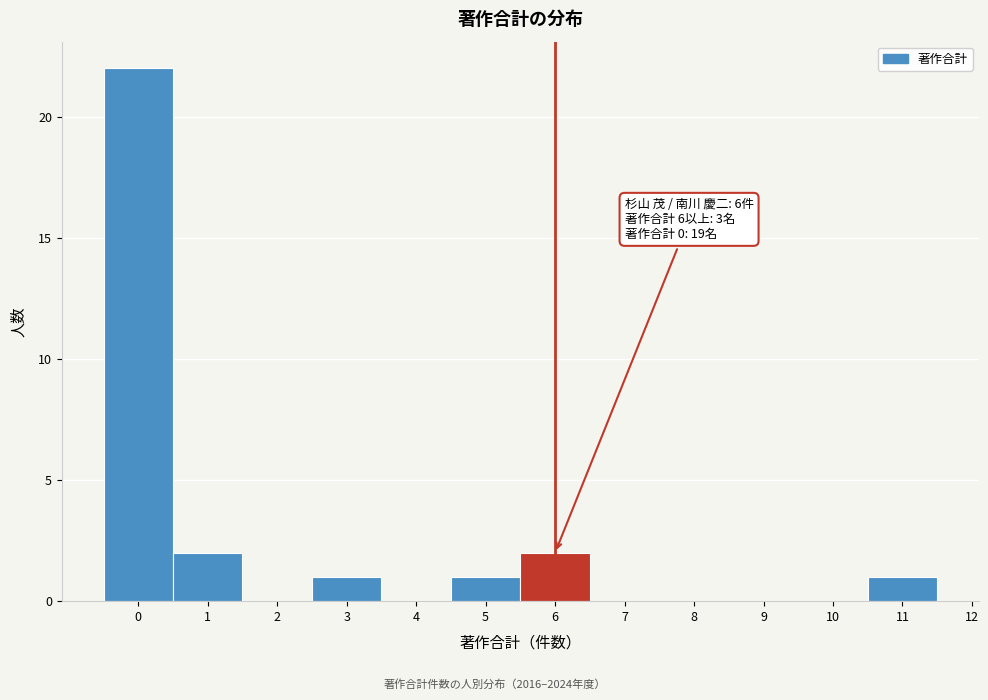

Which range on the x-axis has the tallest bar?

-0.5 to 0.5